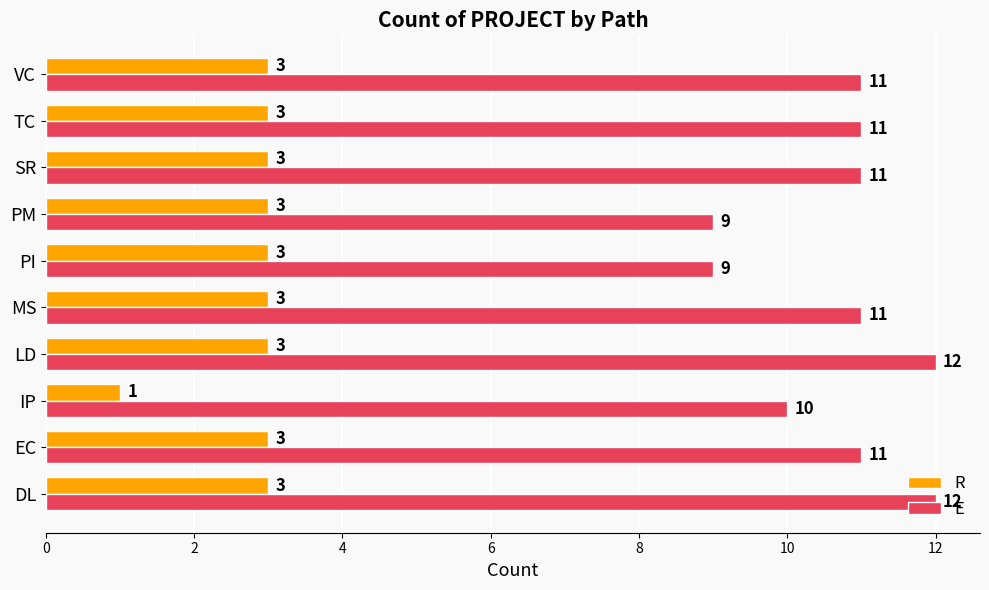

At MS, list the series in order from largest to smallest.

E, R